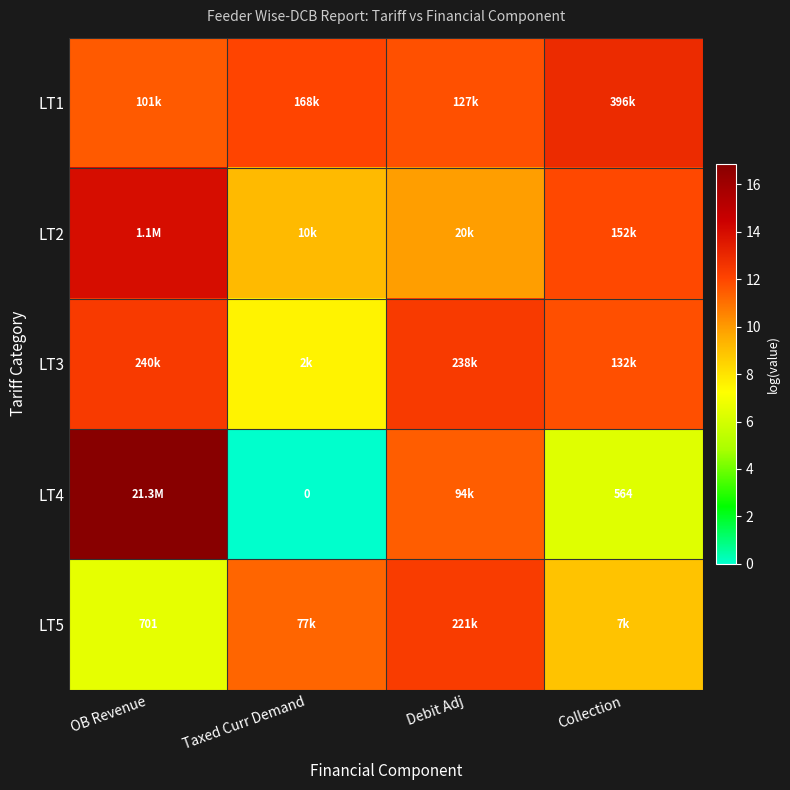

List the labels in order of LT1 value, largest first.

Collection, Taxed Curr Demand, Debit Adj, OB Revenue